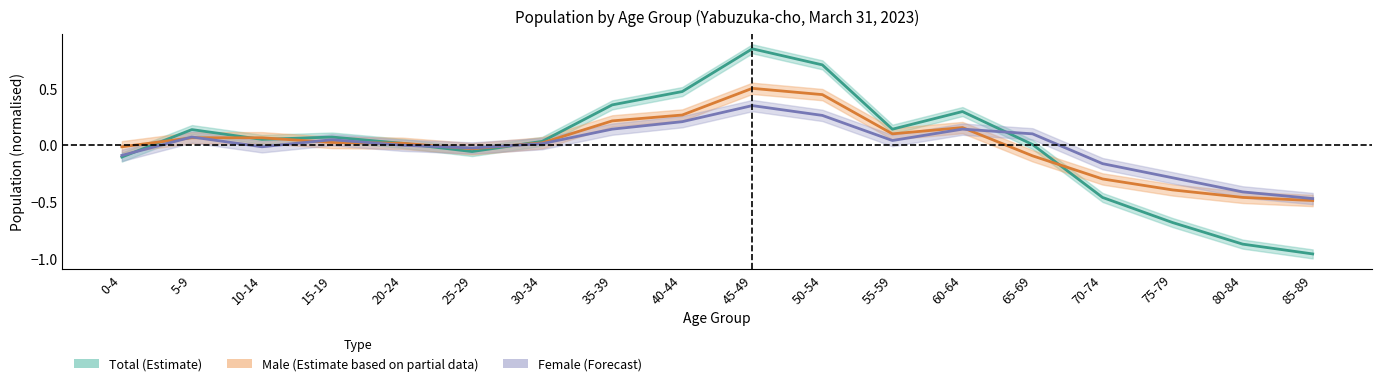

At which label does Female (Forecast) reach its minimum?

85-89